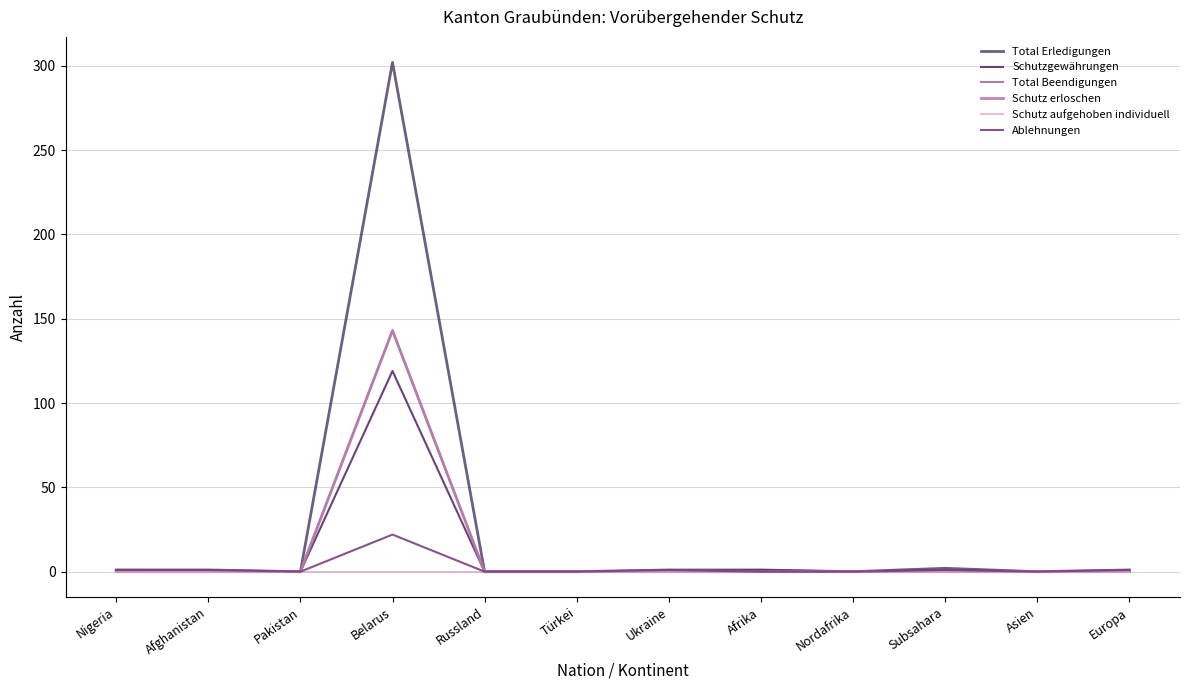

At which category does Schutzgewährungen reach its first local valley?

Nordafrika